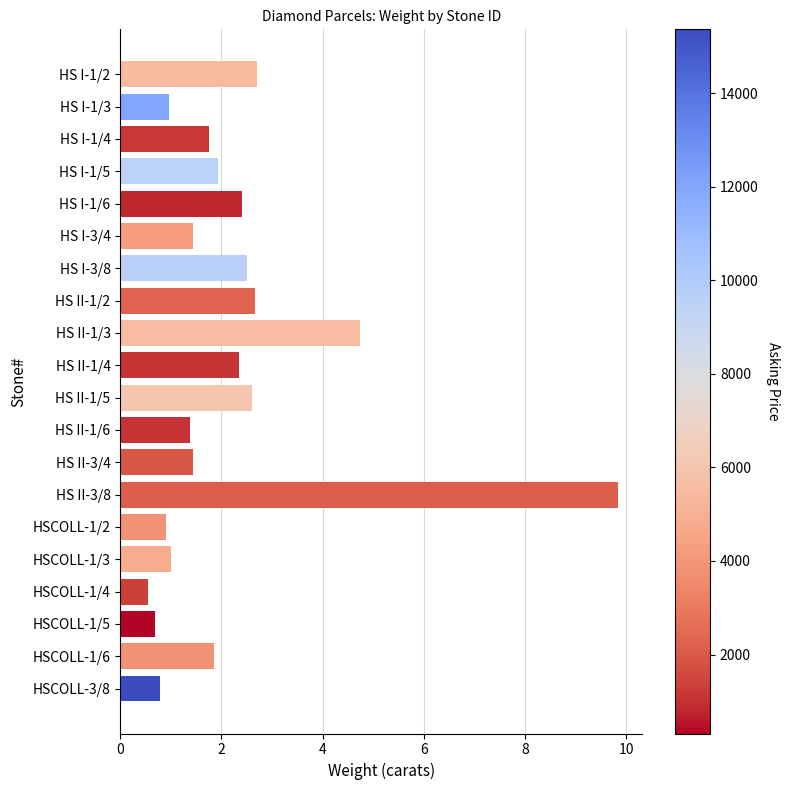

What is the change in value from HS I-3/8 to HSCOLL-1/3?

-1.5